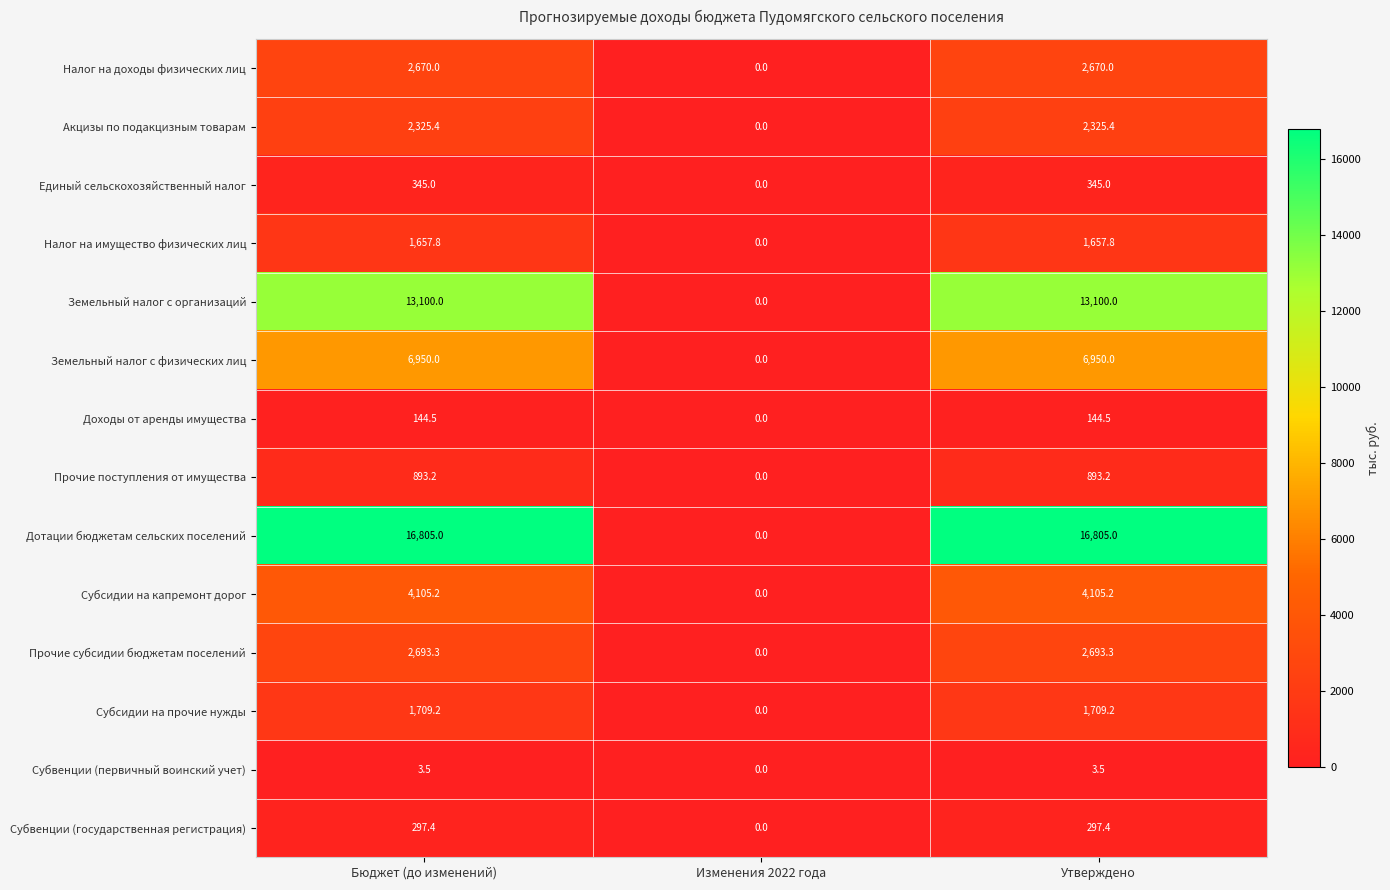

Where is Субсидии на капремонт дорог nearest to the value 2052?

Изменения 2022 года